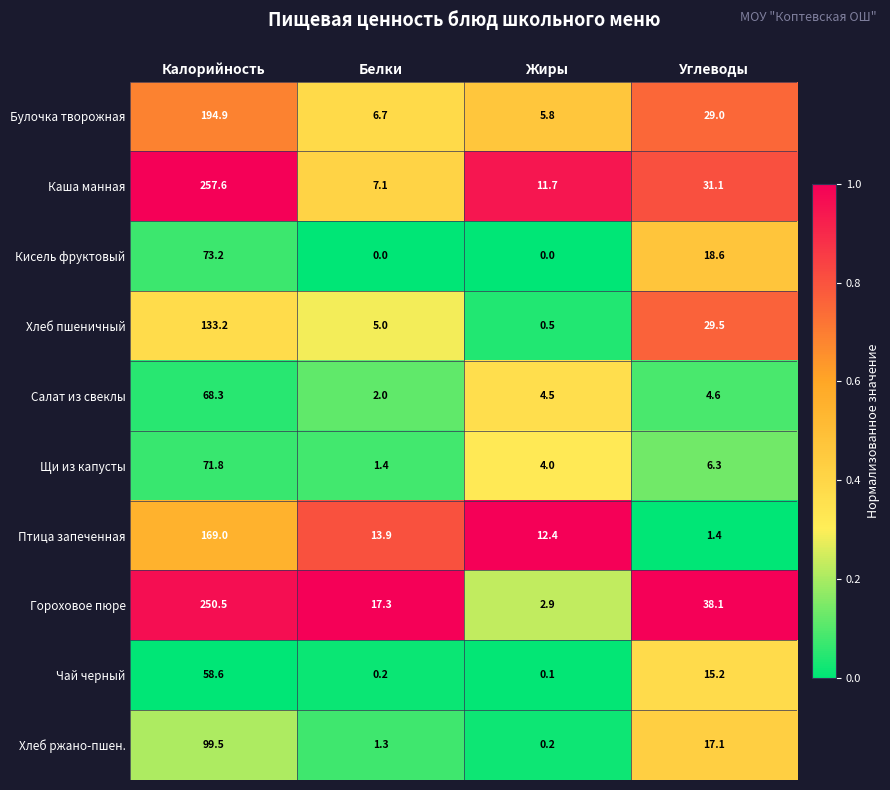

Rank the series at Жиры from highest to lowest value.

Птица запеченная, Каша манная, Булочка творожная, Салат из свеклы, Щи из капусты, Гороховое пюре, Хлеб пшеничный, Хлеб ржано-пшен., Чай черный, Кисель фруктовый